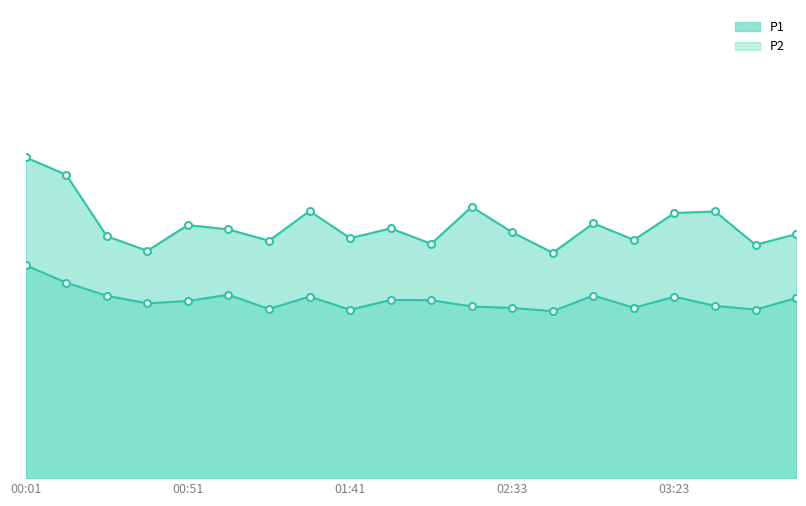

List the series in order of their peak value, lowest first.

P2, P1